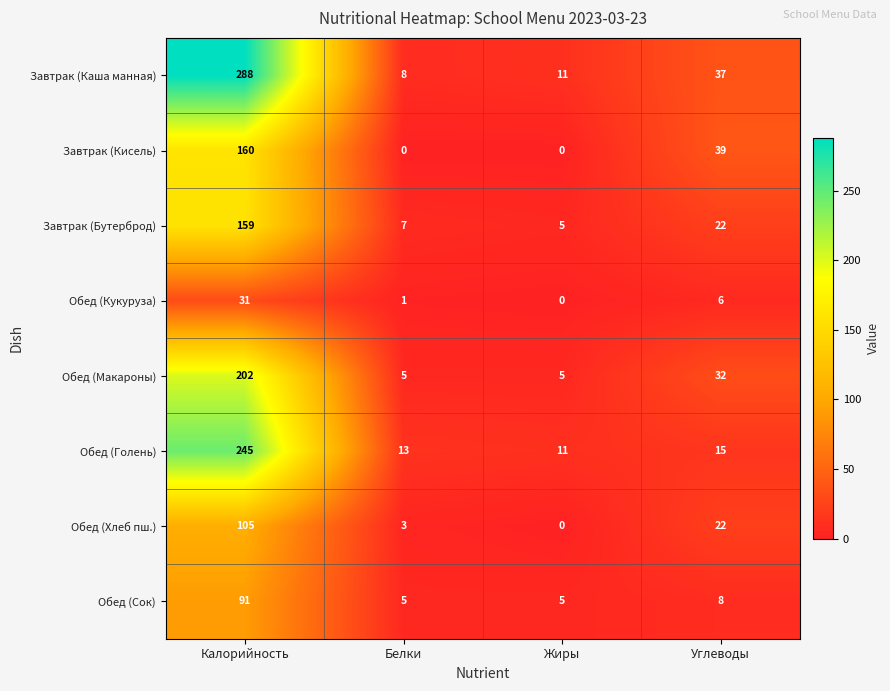

Which series has the widest spread of values?

Завтрак (Каша манная)